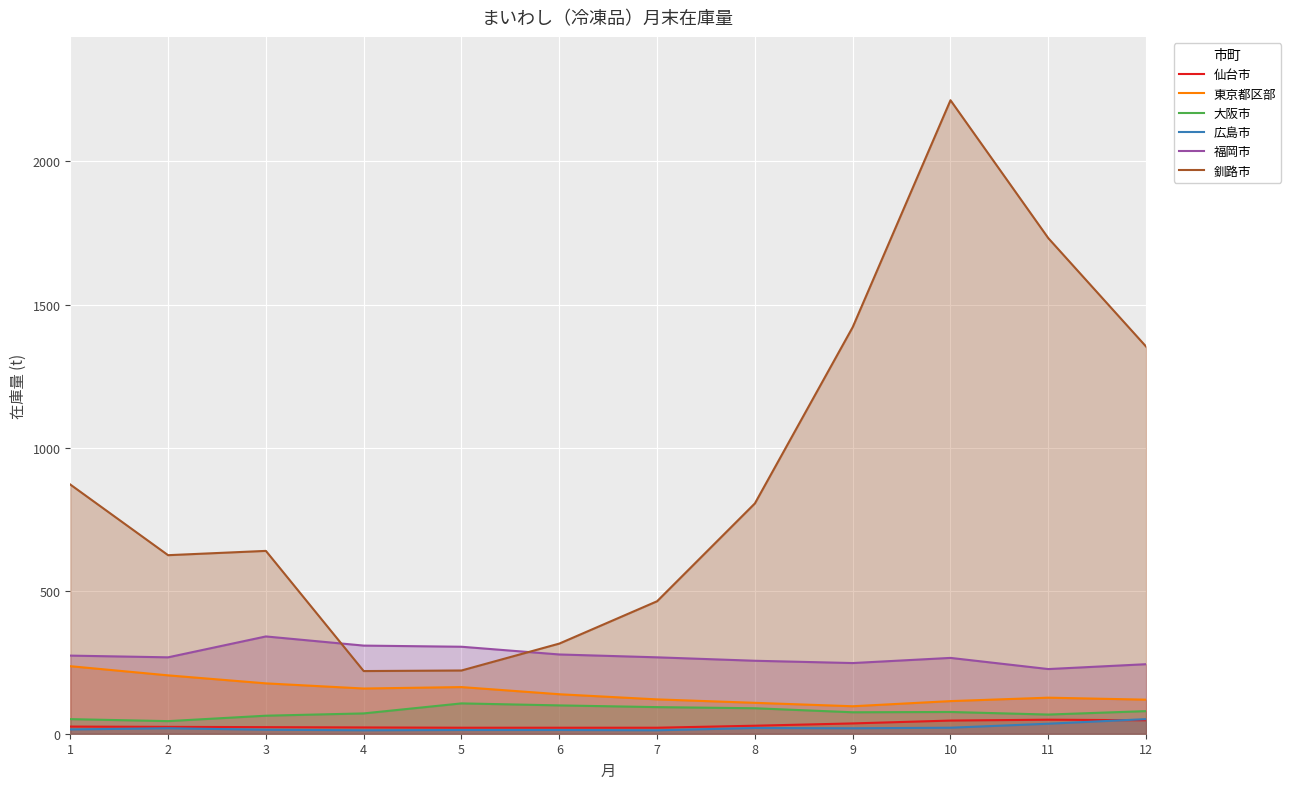

In 福岡市, how many points are lower than both neighbors (excluding endpoints)?

3